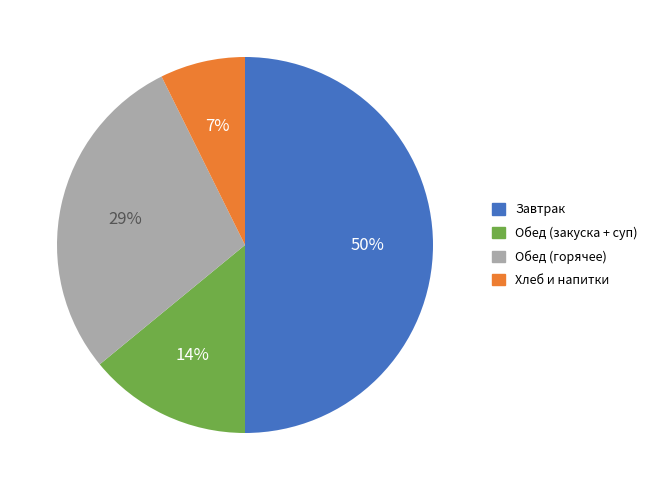

How many slices are in this pie chart?

4